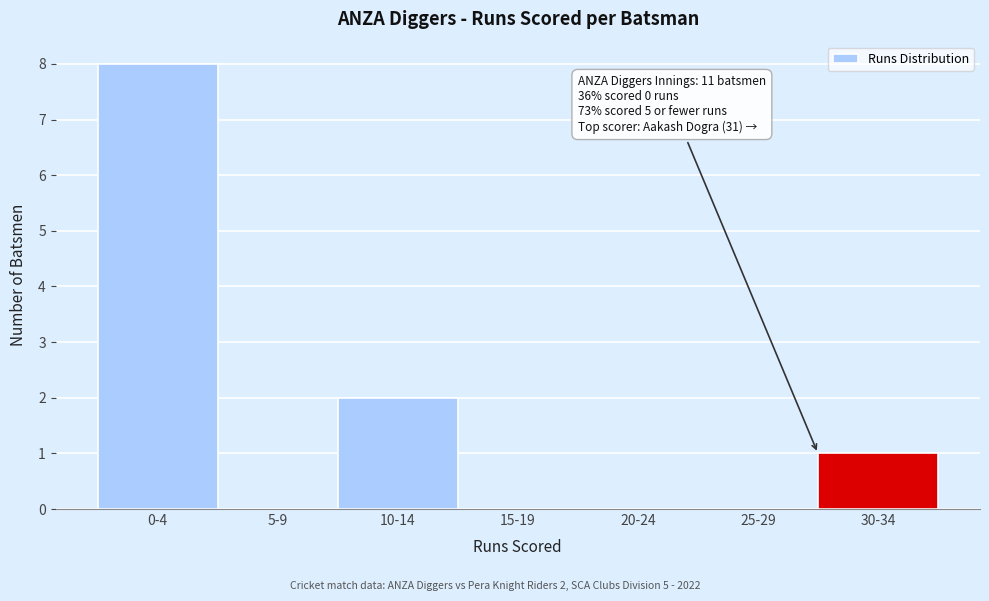

Reading left to right, transcribe all the data shown in this chart.

0-4=8	5-9=0	10-14=2	15-19=0	20-24=0	25-29=0	30-34=1